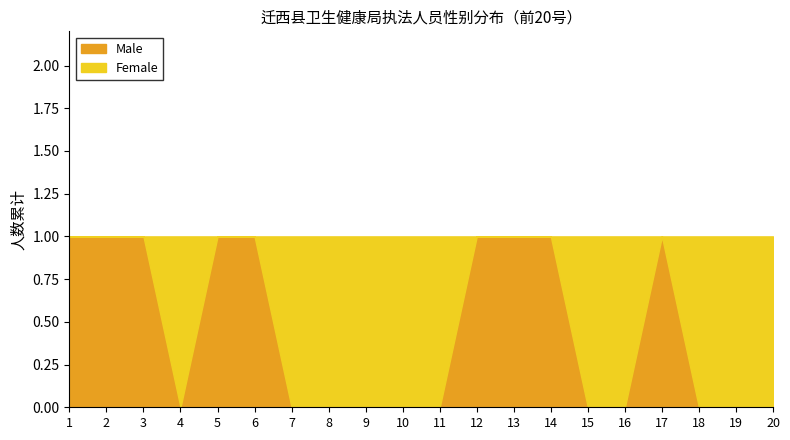

What is the maximum value shown in the chart?

1